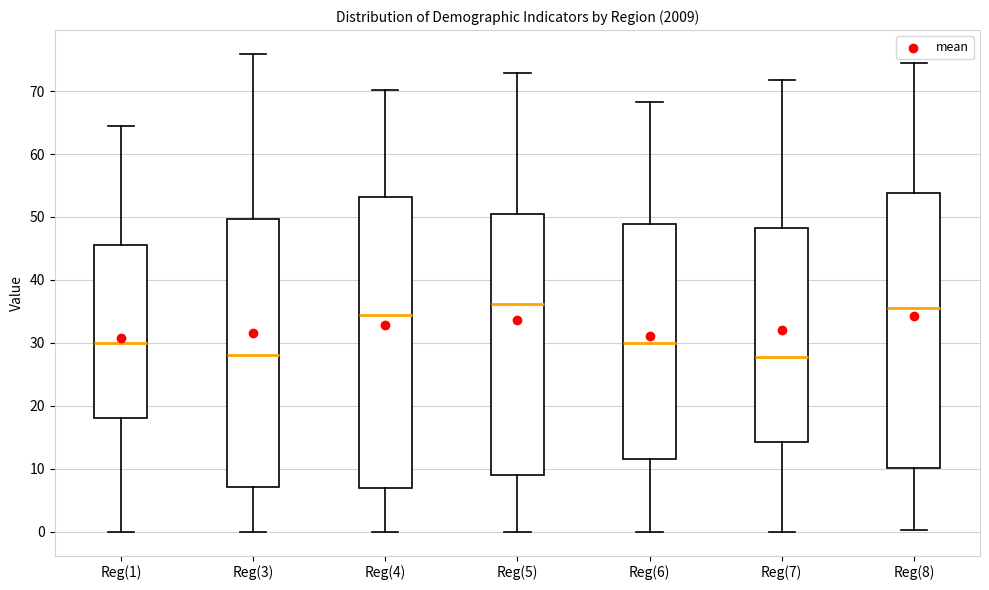

Reading left to right, read every box against the y-axis: the position of its median line, the range the box covers, and the ends of its whiskers. The values are not printed on the chart, so give them approximately, as read against the axis.

Reg(1): median 30, box 18 to 45, whiskers 0 to 65
Reg(3): median 28, box 7 to 50, whiskers 0 to 76
Reg(4): median 34, box 7 to 53, whiskers 0 to 70
Reg(5): median 36, box 9 to 50, whiskers 0 to 73
Reg(6): median 30, box 12 to 49, whiskers 0 to 68
Reg(7): median 28, box 14 to 48, whiskers 0 to 72
Reg(8): median 36, box 10 to 54, whiskers 0 to 74